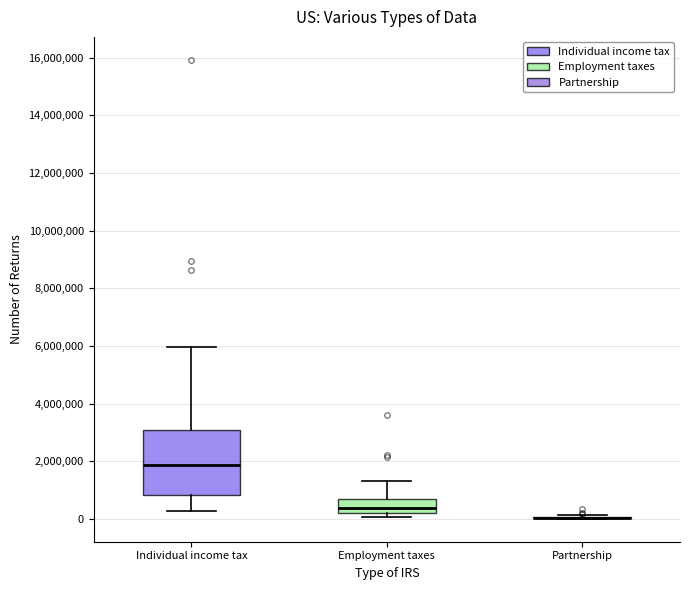

Which box is the tallest, from its lower edge to its upper edge?

Individual income tax